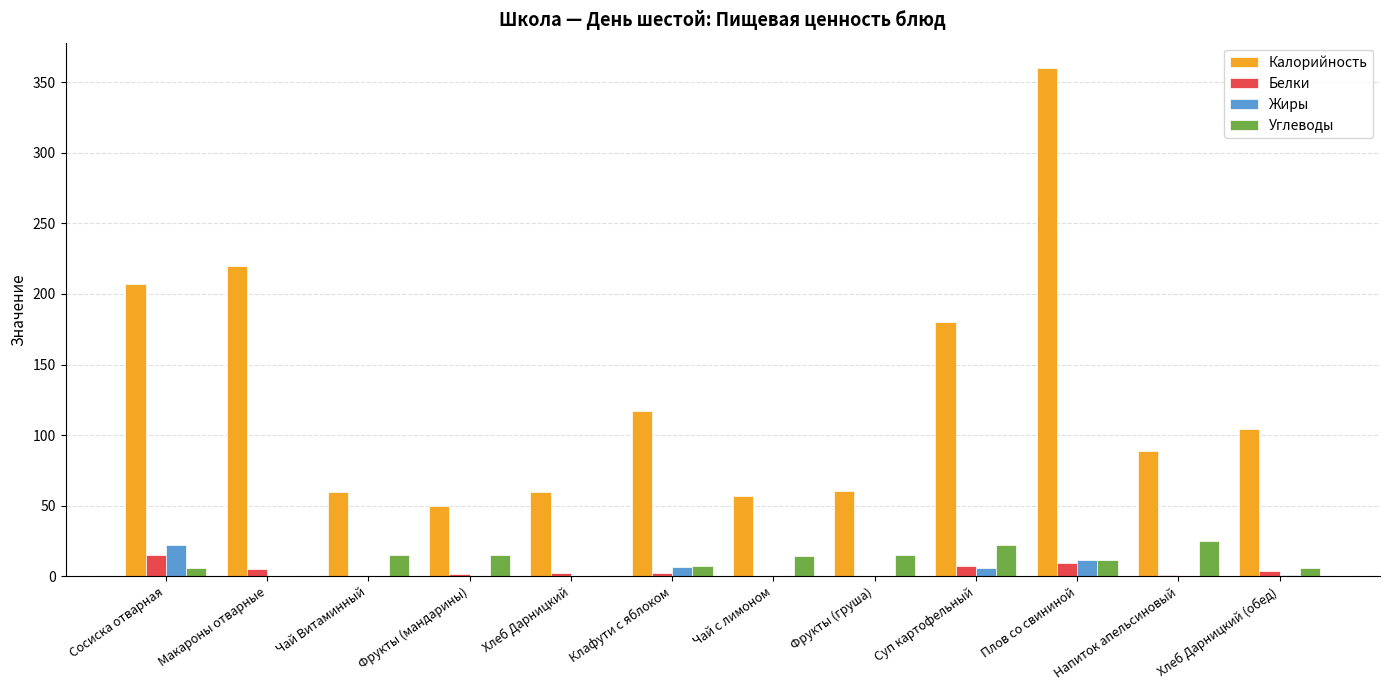

Is the value of Жиры at Хлеб Дарницкий greater than the value of Калорийность at Сосиска отварная?

No